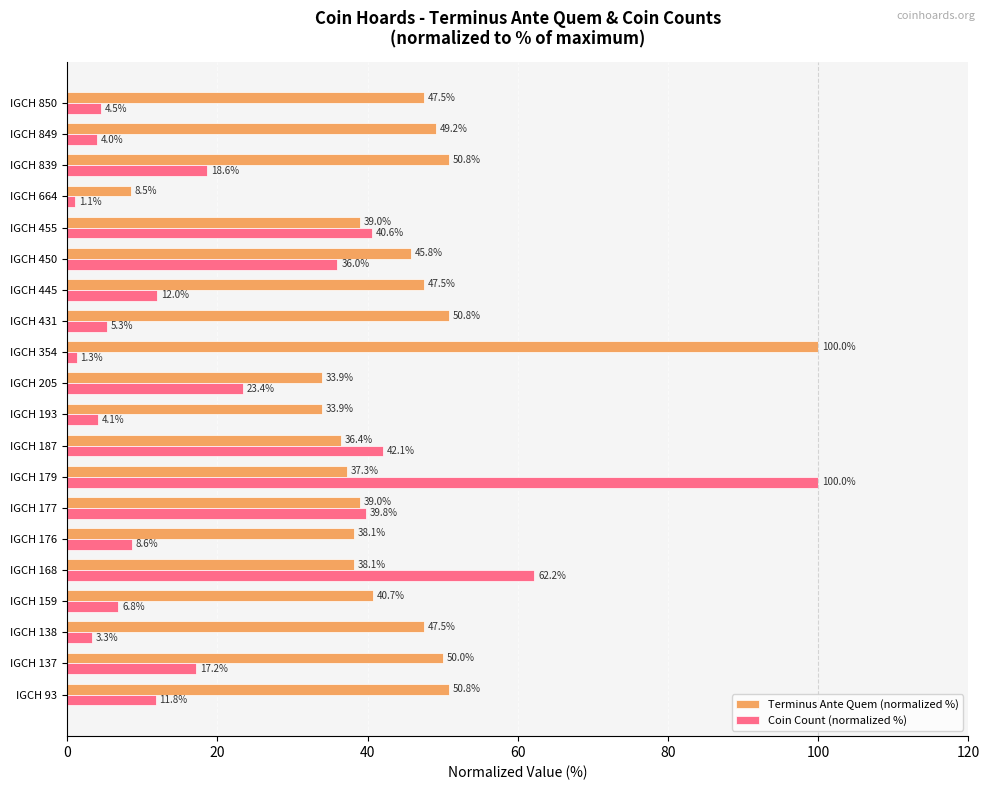

How many data points in Terminus Ante Quem (normalized %) are less than 45?

10